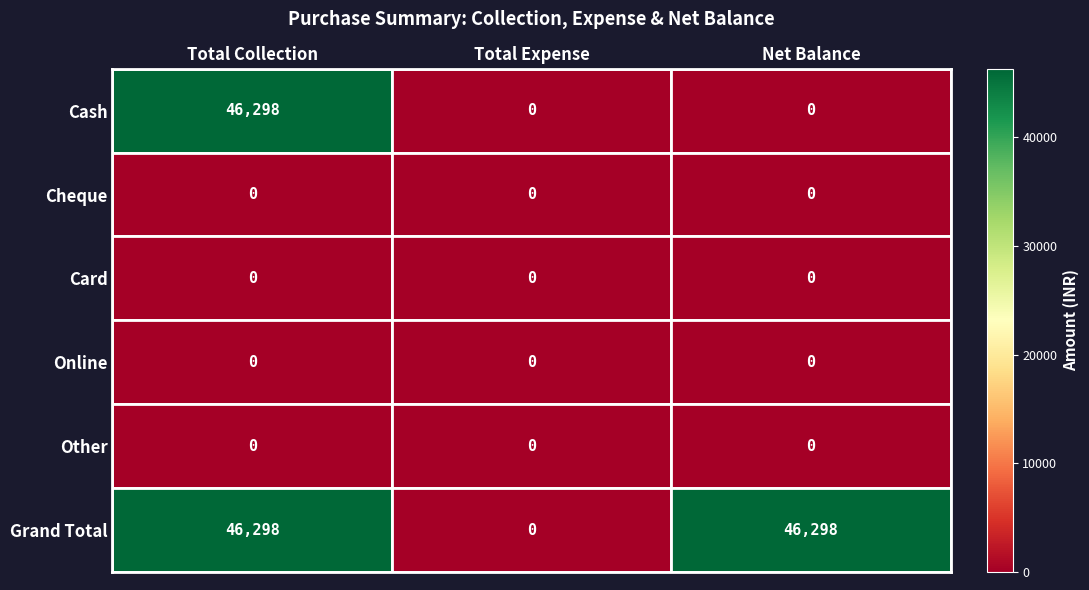

How many data points does each series have?

3